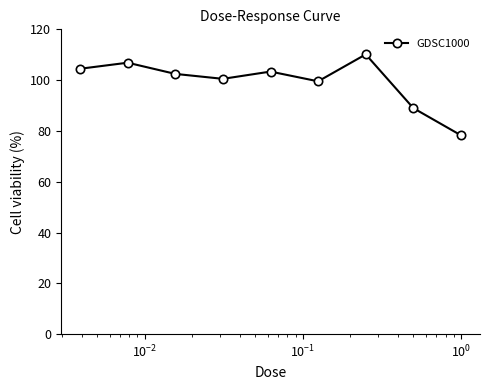

What is the difference between the second highest and minimum values?

28.6